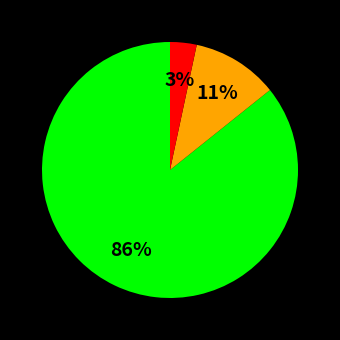

To the nearest percent, what is the average slice percentage?

33%